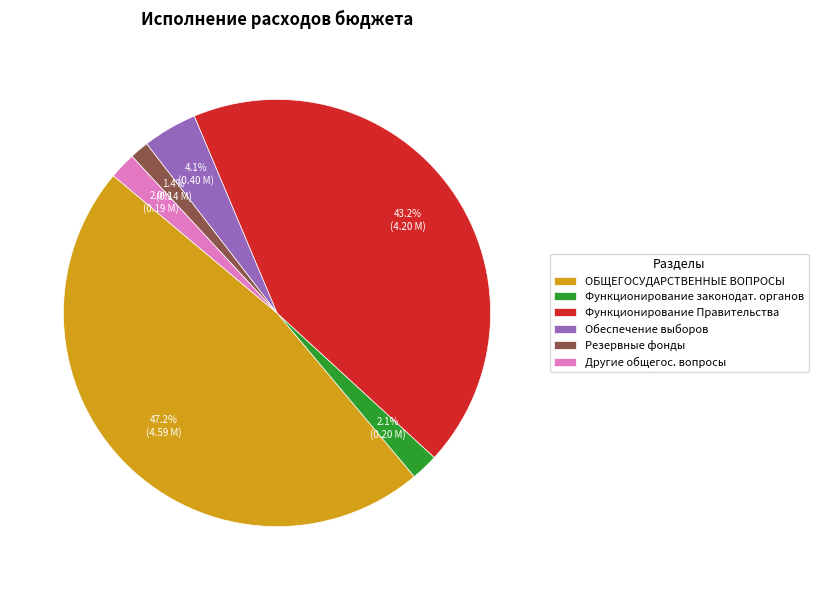

Which category has the biggest portion of the pie?

ОБЩЕГОСУДАРСТВЕННЫЕ ВОПРОСЫ